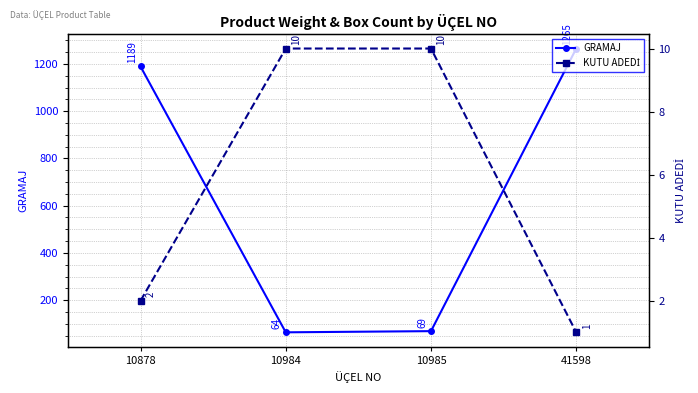

Count the KUTU ADEDİ values in the range 2 to 10.

3